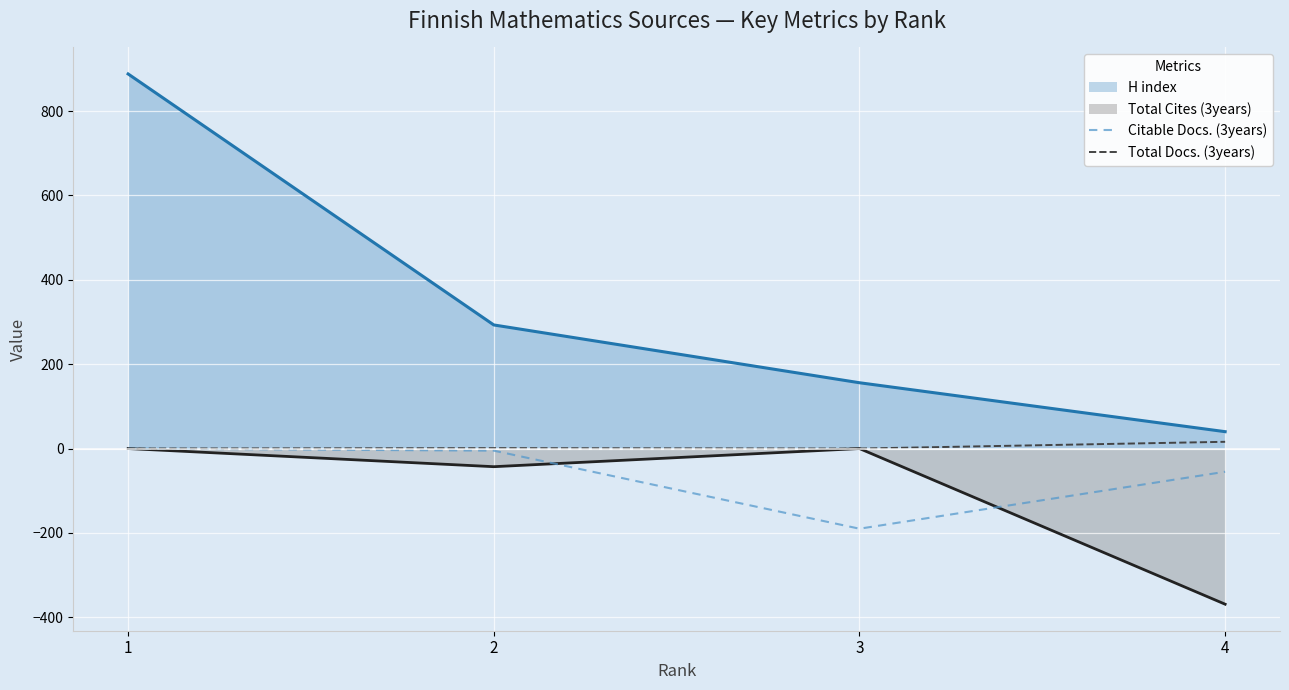

True or false: Citable Docs. (3years) and Total Docs. (3years) cross at least once.

False